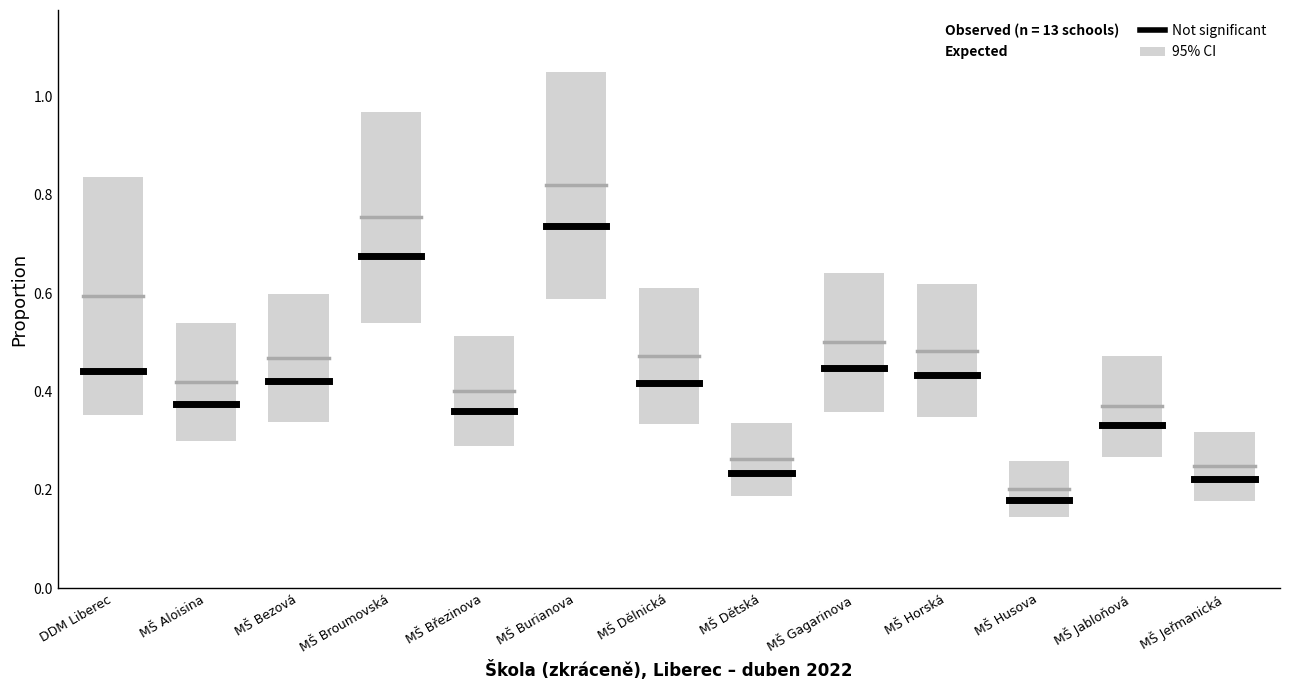

Which series has the widest spread of values?

Expected